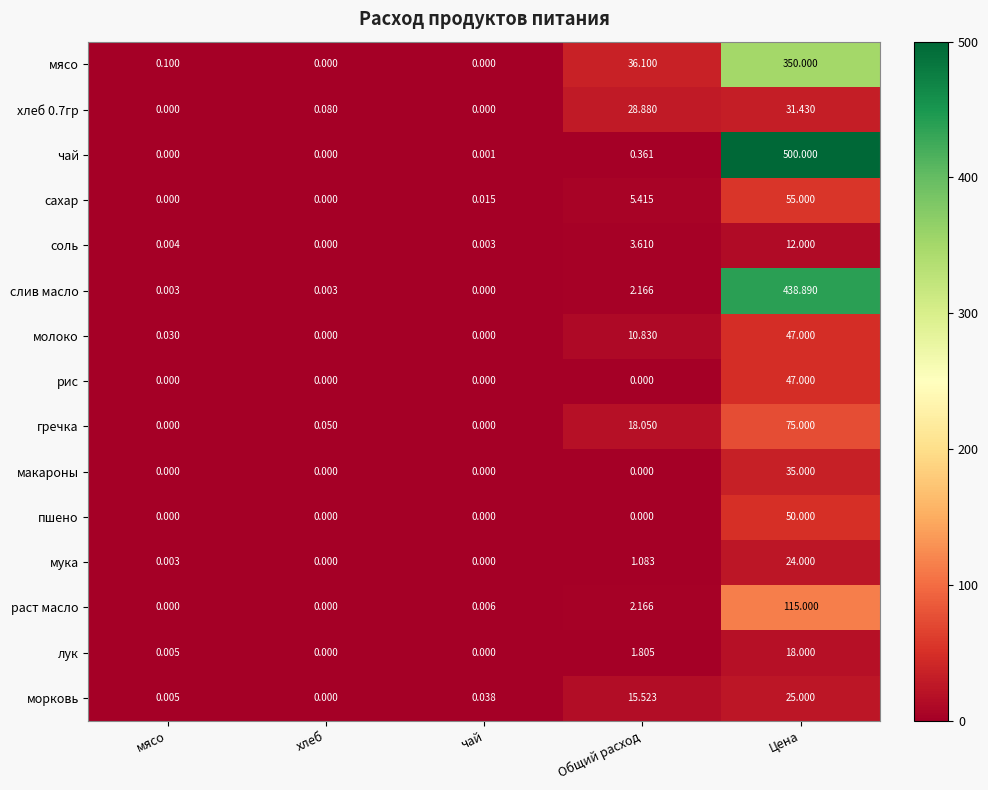

Which series has the largest range (max minus min)?

чай